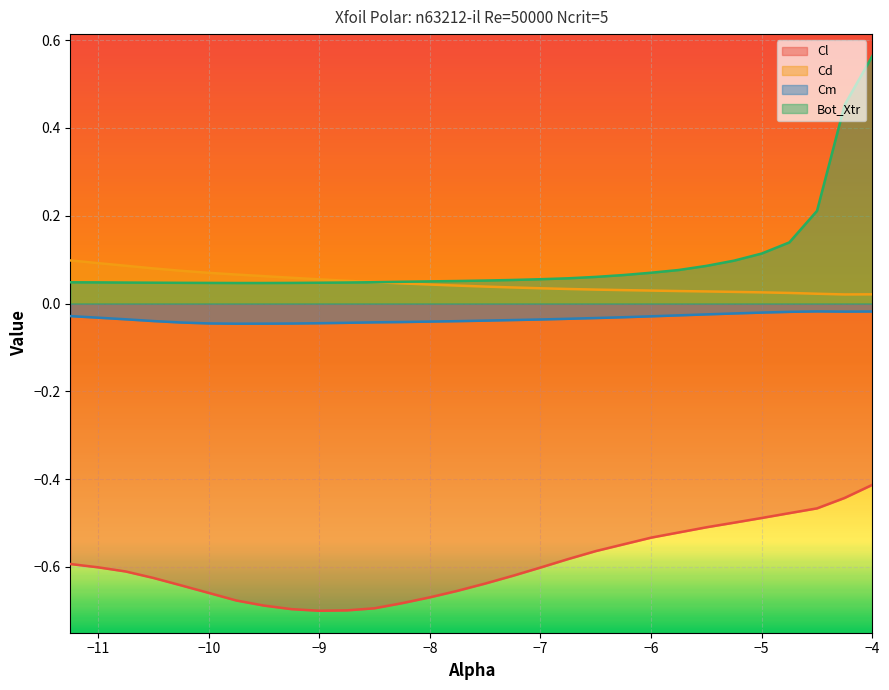

How many times do Cd and Bot_Xtr cross each other?

1